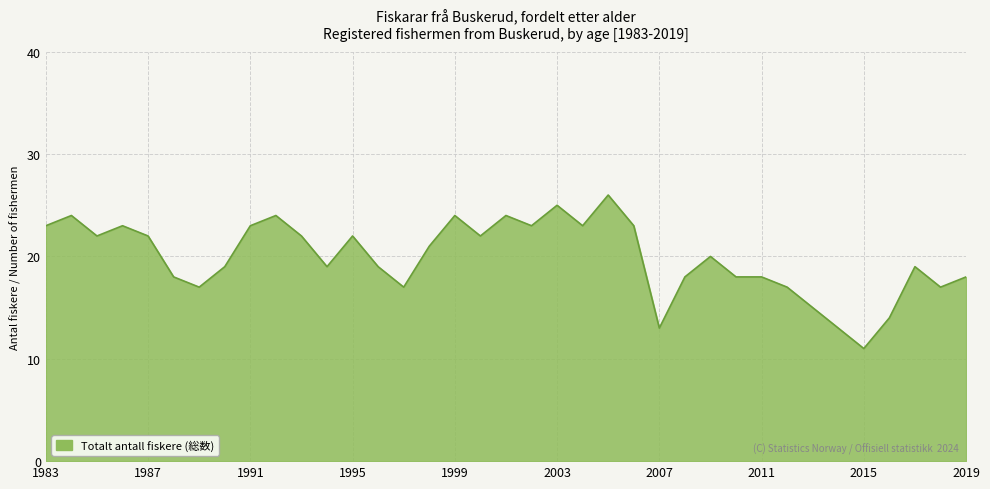

Does the chart display data point markers on the line(s)?

No